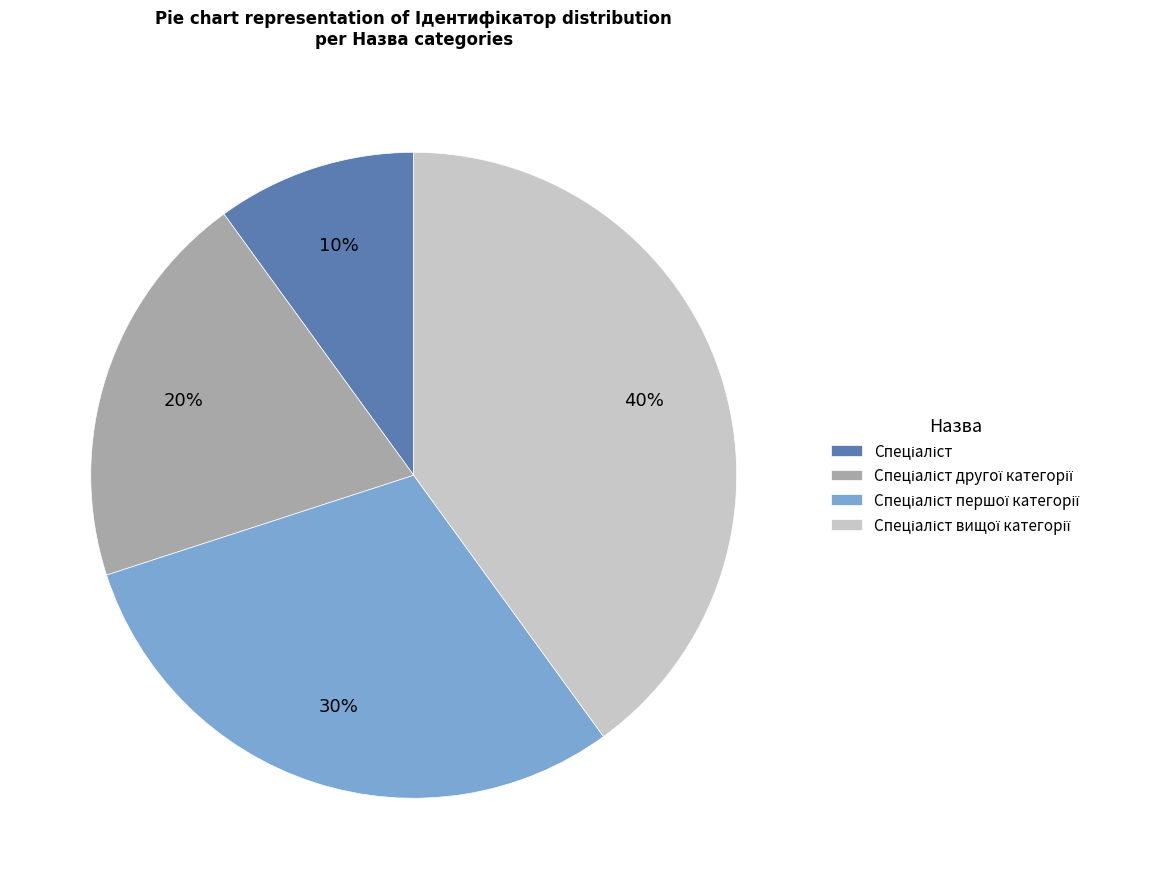

Does any single category account for the majority?

No